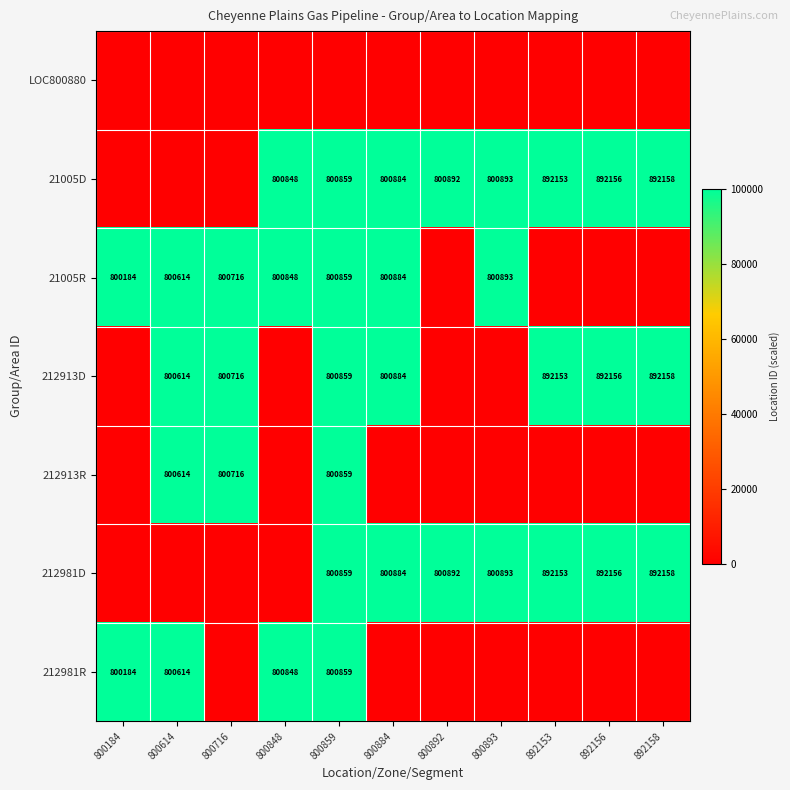

What is the difference between the 212981D values at 800859 and 800892?

33